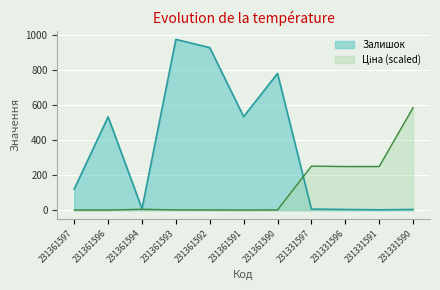

Where does the Залишок series first go above 121?

231361596